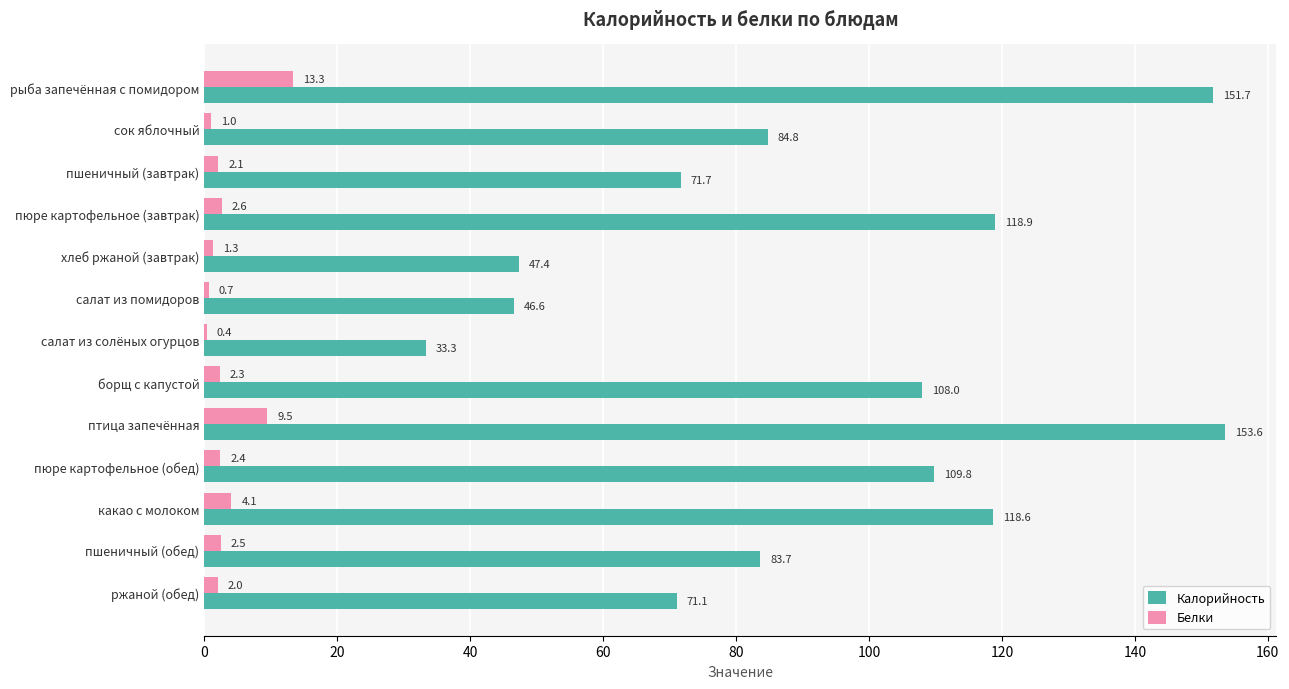

What is the sum of the Белки values at пшеничный (обед) and борщ с капустой?

4.8